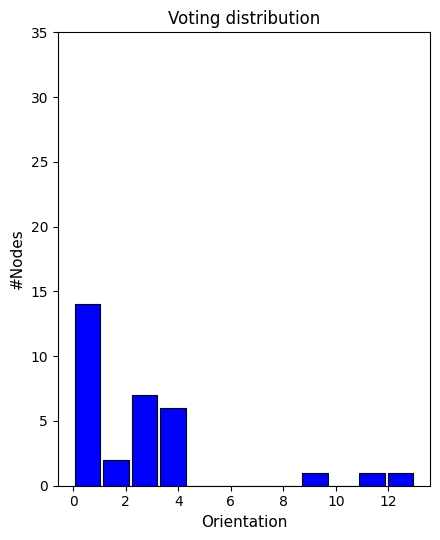

What is the height of the bar covering 12.0 to 13.0 on the x-axis? Neither the bar edges nor the heights are printed on the chart, so give them approximately, as read against the axes.

1